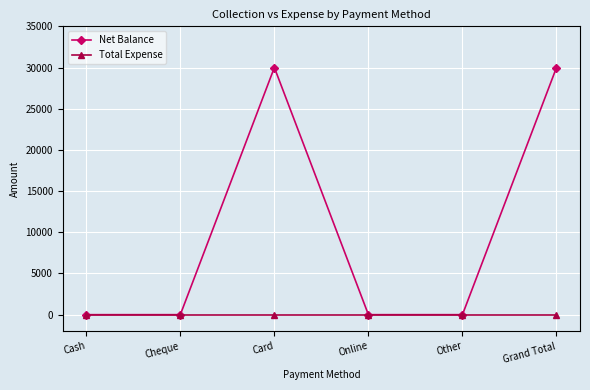

True or false: Total Expense has a value of 0 at Online.

True